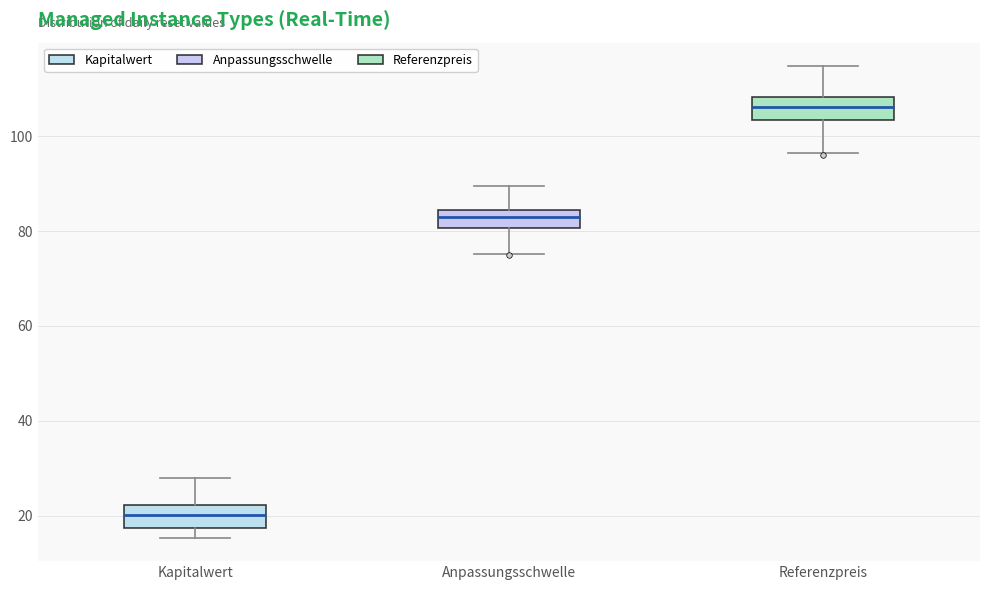

Reading left to right, read every box against the y-axis: the position of its median line, the range the box covers, and the ends of its whiskers. The values are not printed on the chart, so give them approximately, as read against the axis.

Kapitalwert: median 20, box 18 to 22, whiskers 16 to 28
Anpassungsschwelle: median 82, box 80 to 84, whiskers 76 to 90
Referenzpreis: median 106, box 104 to 108, whiskers 96 to 114